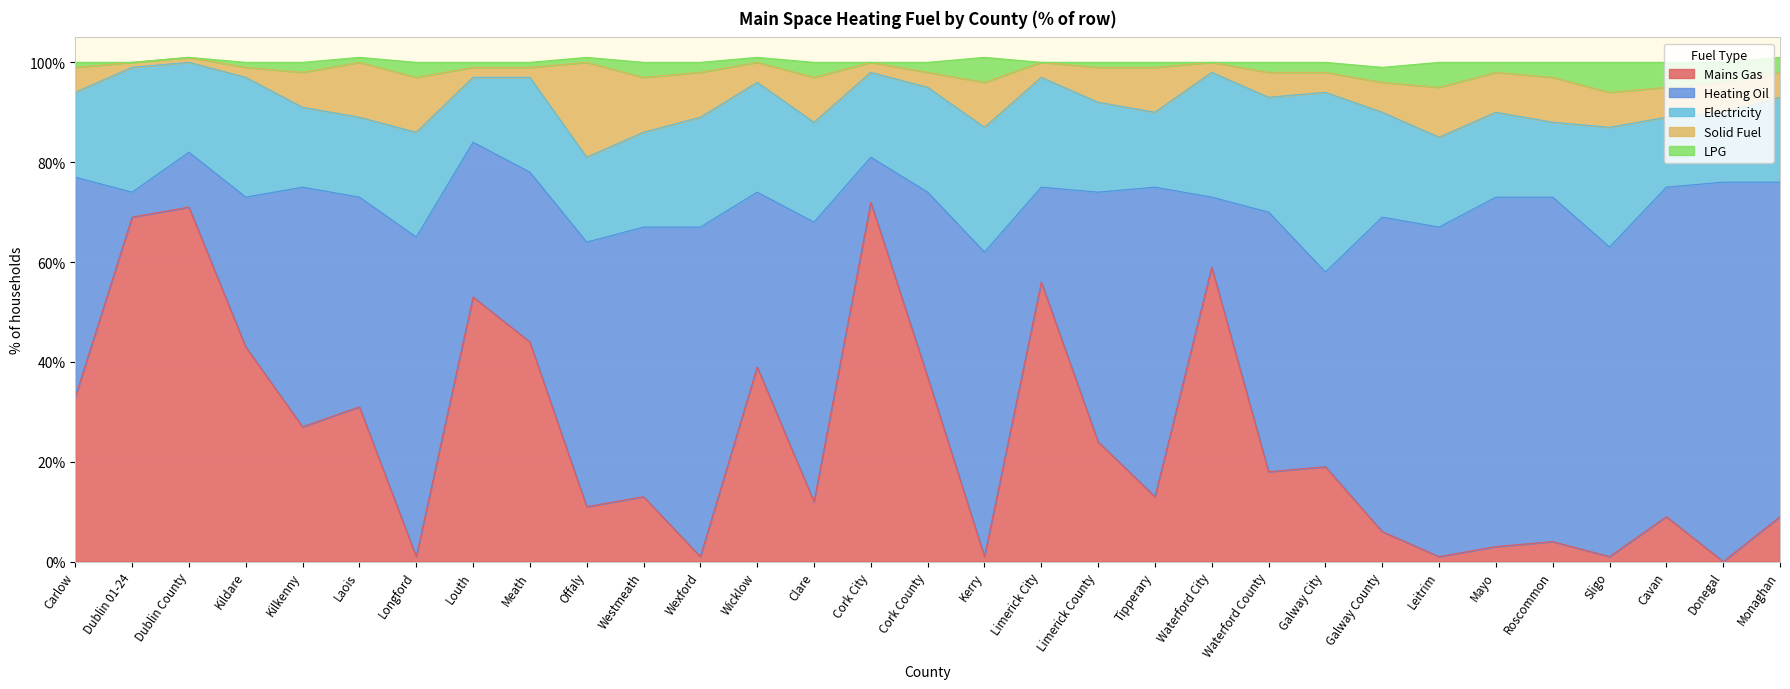

Which category has the highest value across all series?

Donegal